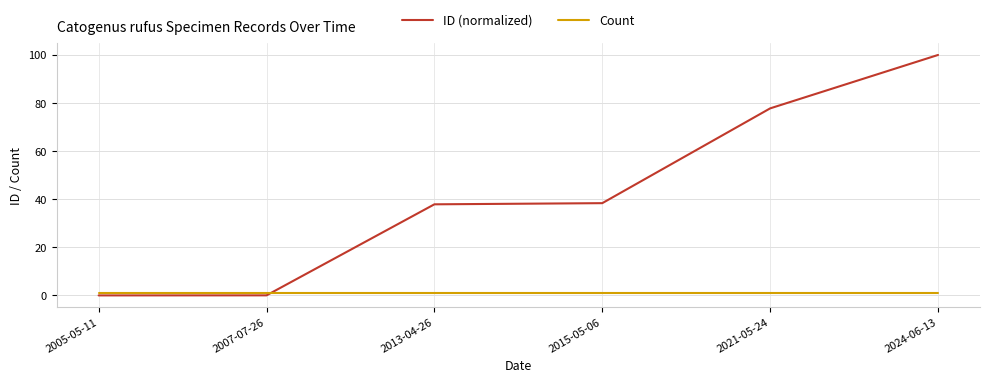

Is this an area chart (filled region under the line)?

No